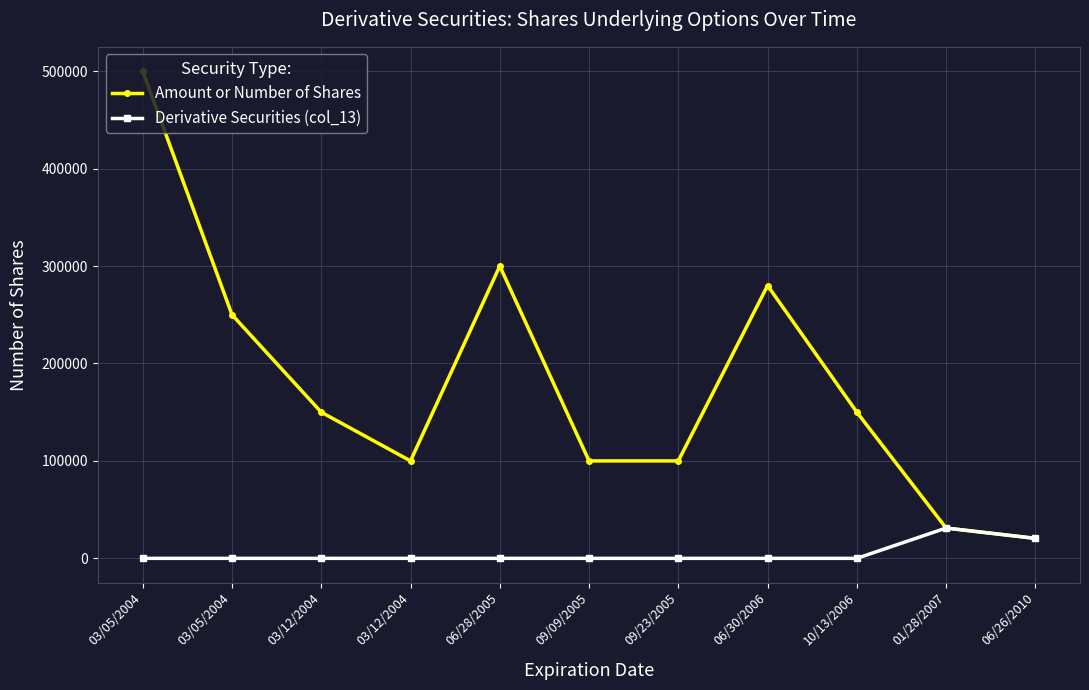

Rank the series by their average value, from lowest to highest.

Derivative Securities (col_13), Amount or Number of Shares